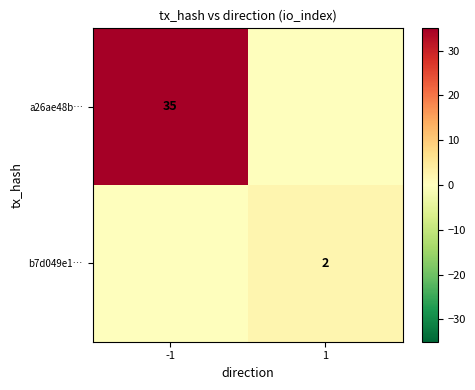

The b7d049e1… series shows 2 at 1. True or false?

True